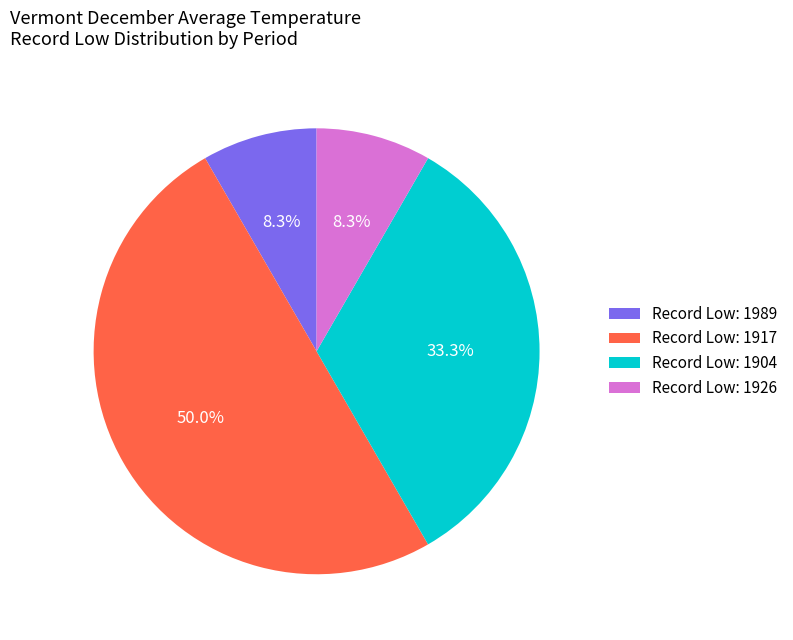

Is Record Low: 1904 the majority of the pie?

No